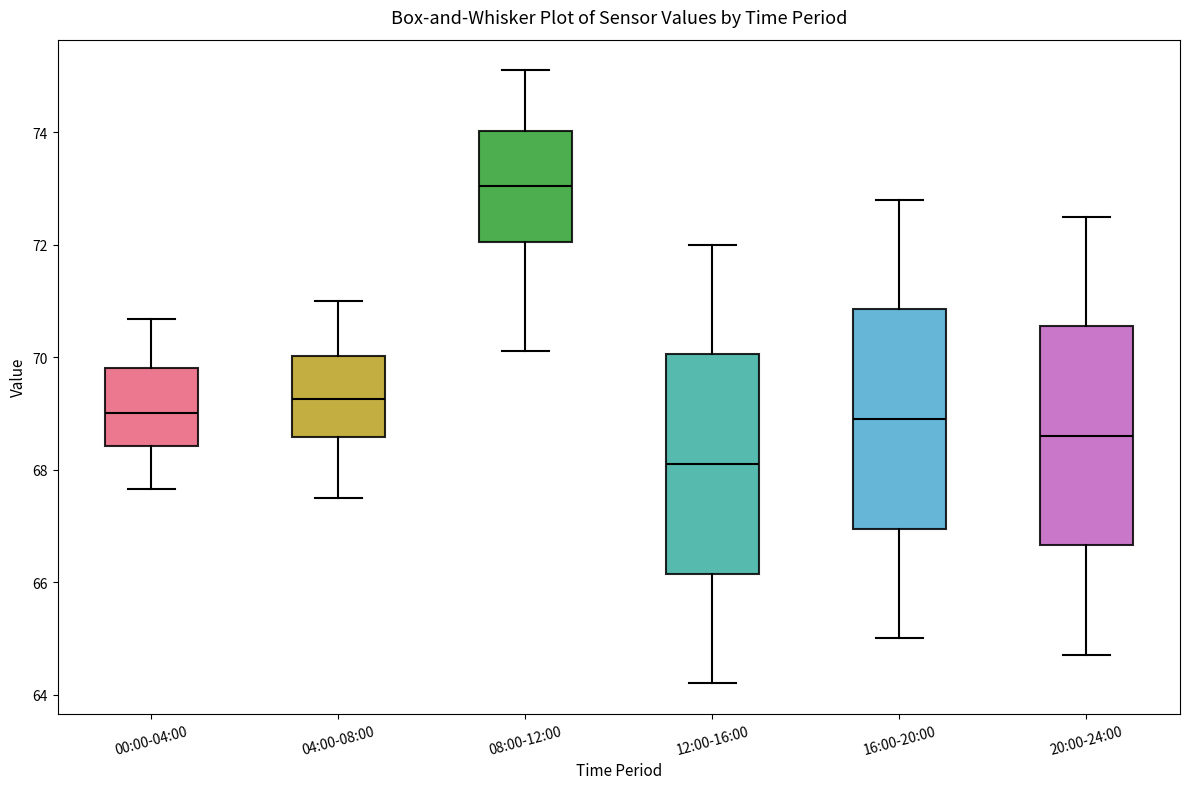

Reading left to right, transcribe this box plot: for each box, give where its median line is, the range the box spans, and where its two whiskers end, as read against the y-axis. The values are not printed on the chart, so give them approximately, as read against the axis.

00:00-04:00: median 69.0, box 68.4 to 69.8, whiskers 67.6 to 70.6
04:00-08:00: median 69.2, box 68.6 to 70.0, whiskers 67.6 to 71.0
08:00-12:00: median 73.0, box 72.0 to 74.0, whiskers 70.2 to 75.2
12:00-16:00: median 68.2, box 66.2 to 70.0, whiskers 64.2 to 72.0
16:00-20:00: median 69.0, box 67.0 to 70.8, whiskers 65.0 to 72.8
20:00-24:00: median 68.6, box 66.6 to 70.6, whiskers 64.8 to 72.6